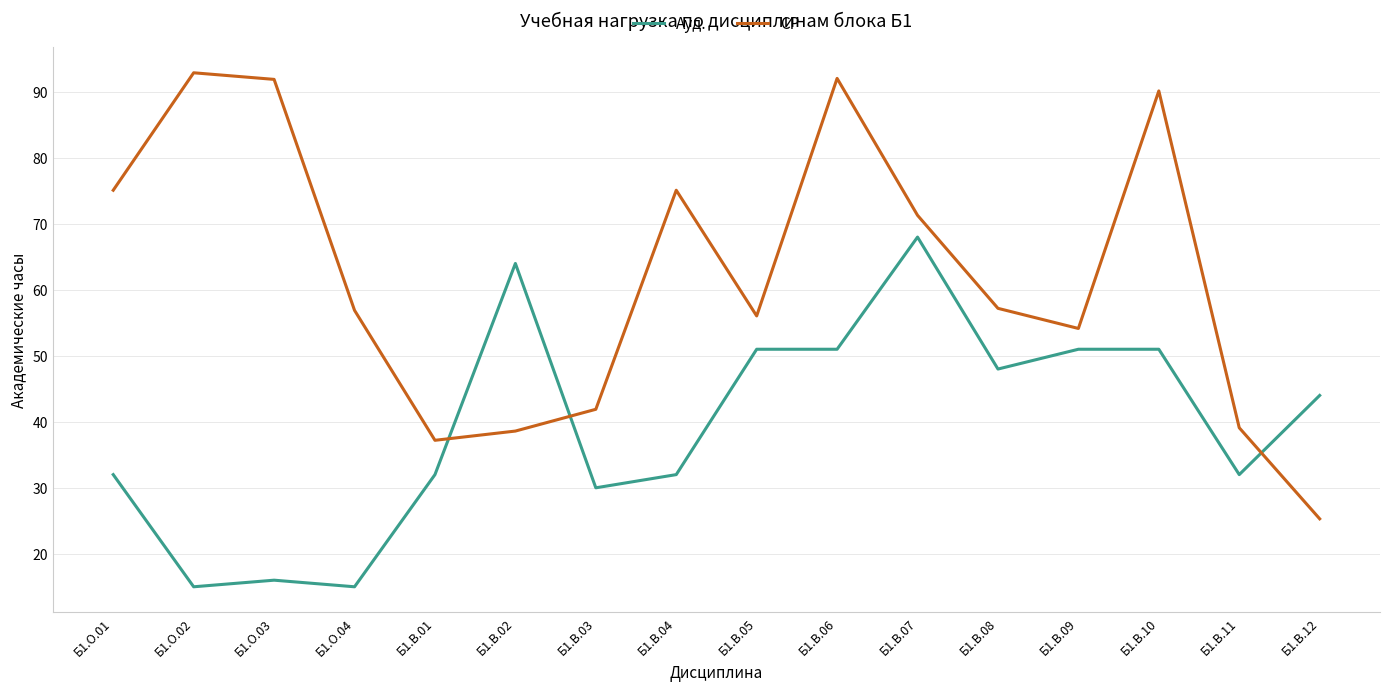

At which label does Ауд. first exceed 44?

Б1.В.02